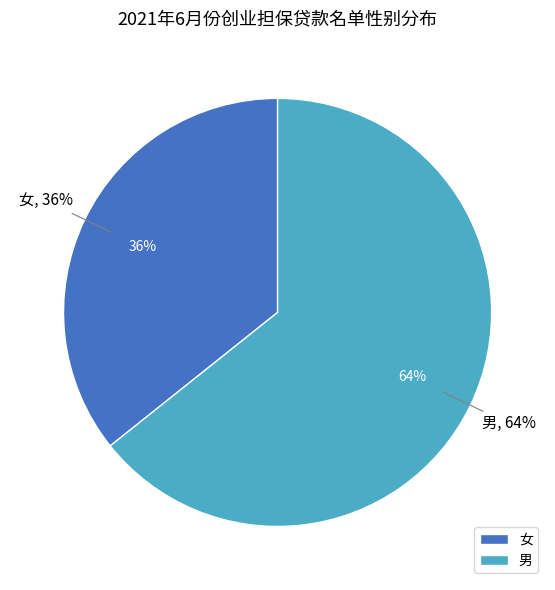

What is the smallest slice in the pie chart?

女